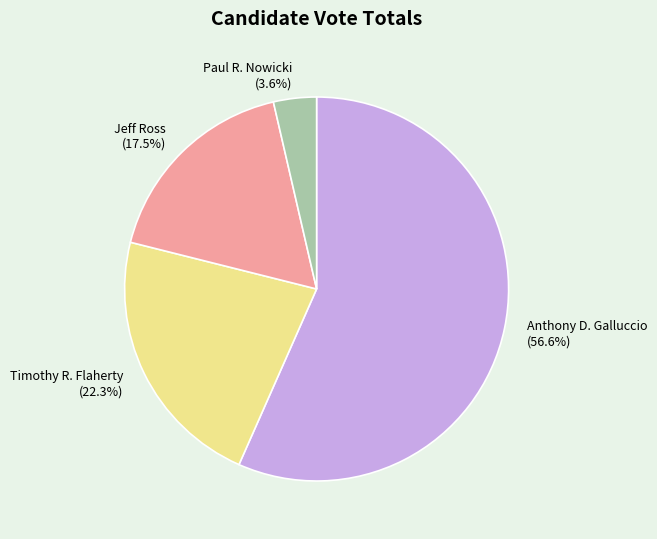

Is it true that Anthony D. Galluccio is 51% of the pie?

False